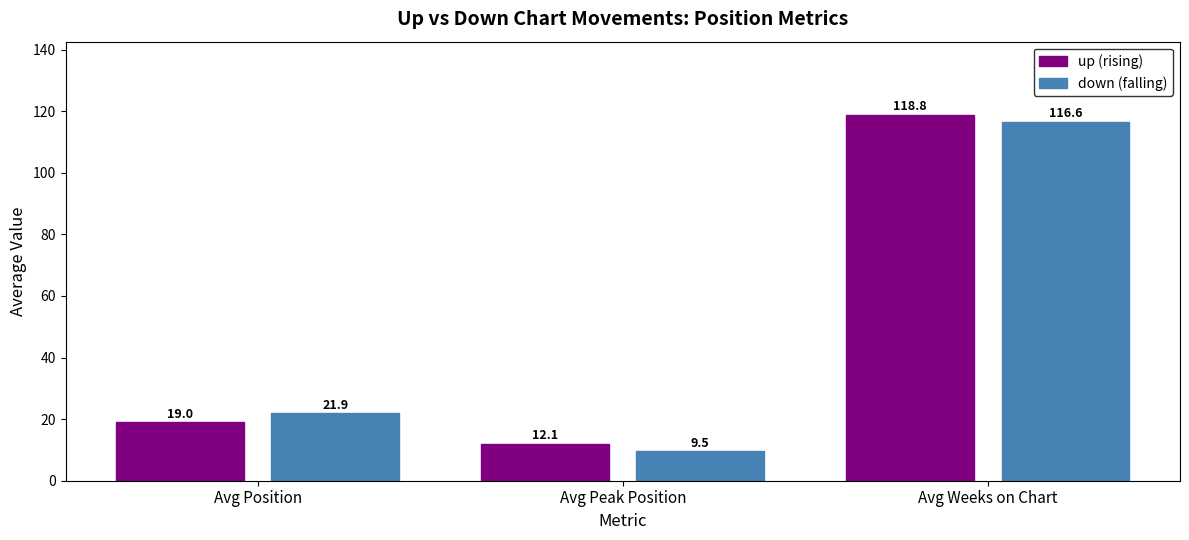

What is the greatest value displayed?

118.8